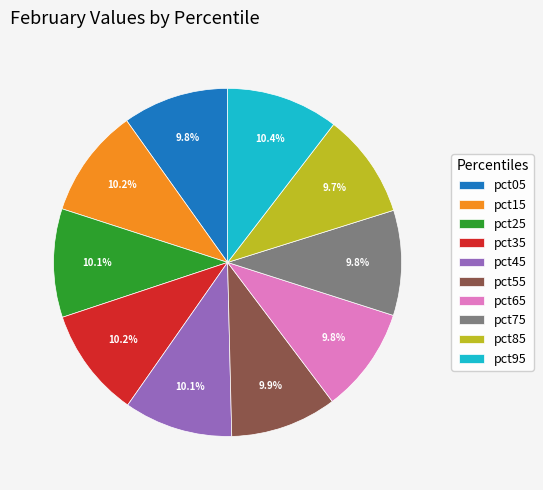

Does pct25 represent more than half of the total?

No